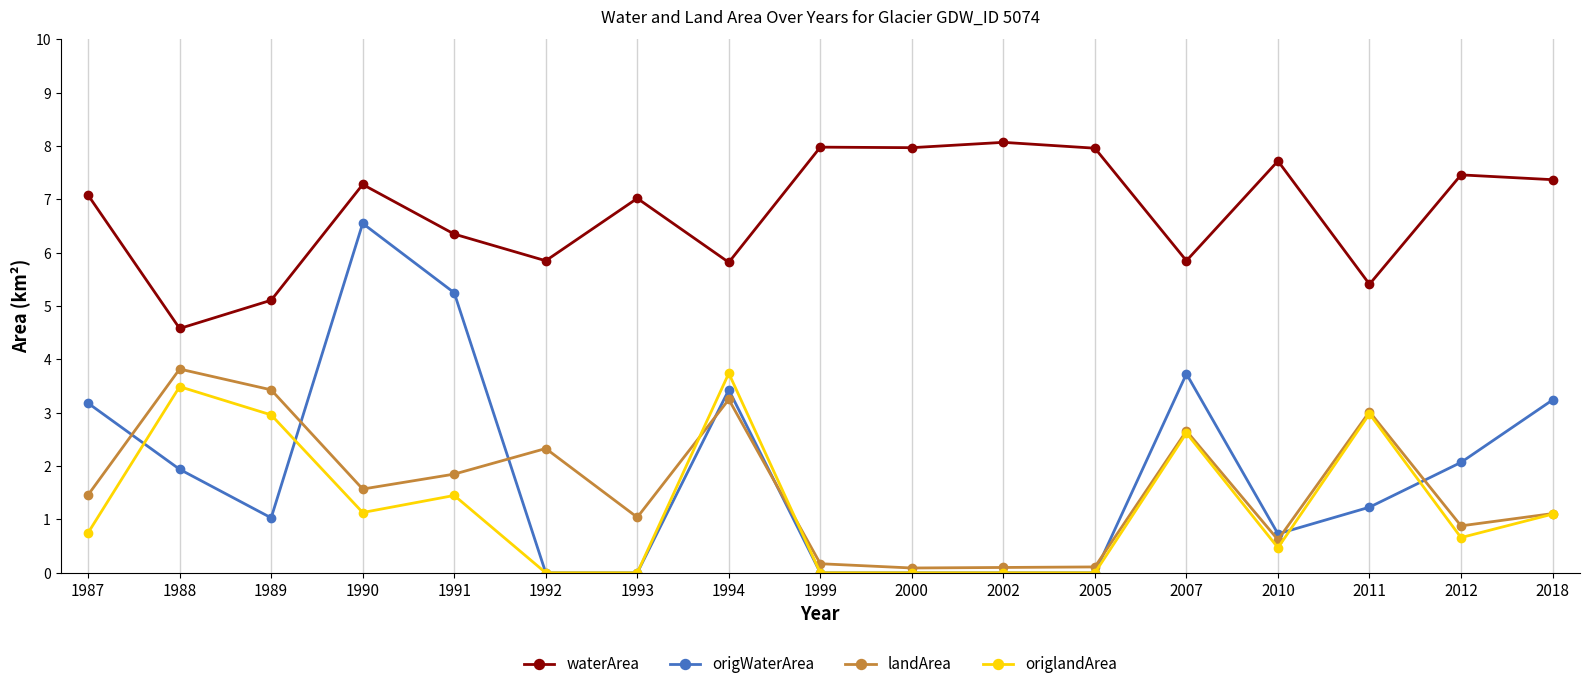

True or false: landArea has more than 0 interior local peaks.

True